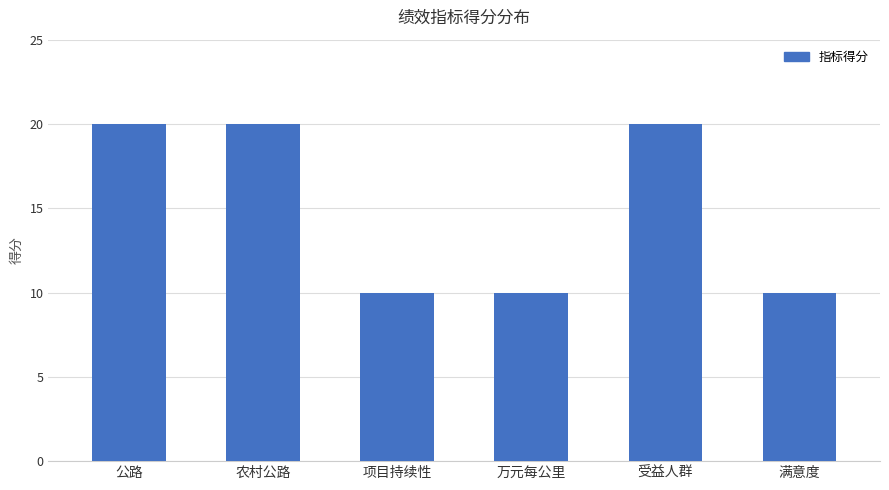

What is the difference between the second highest and minimum values?

10